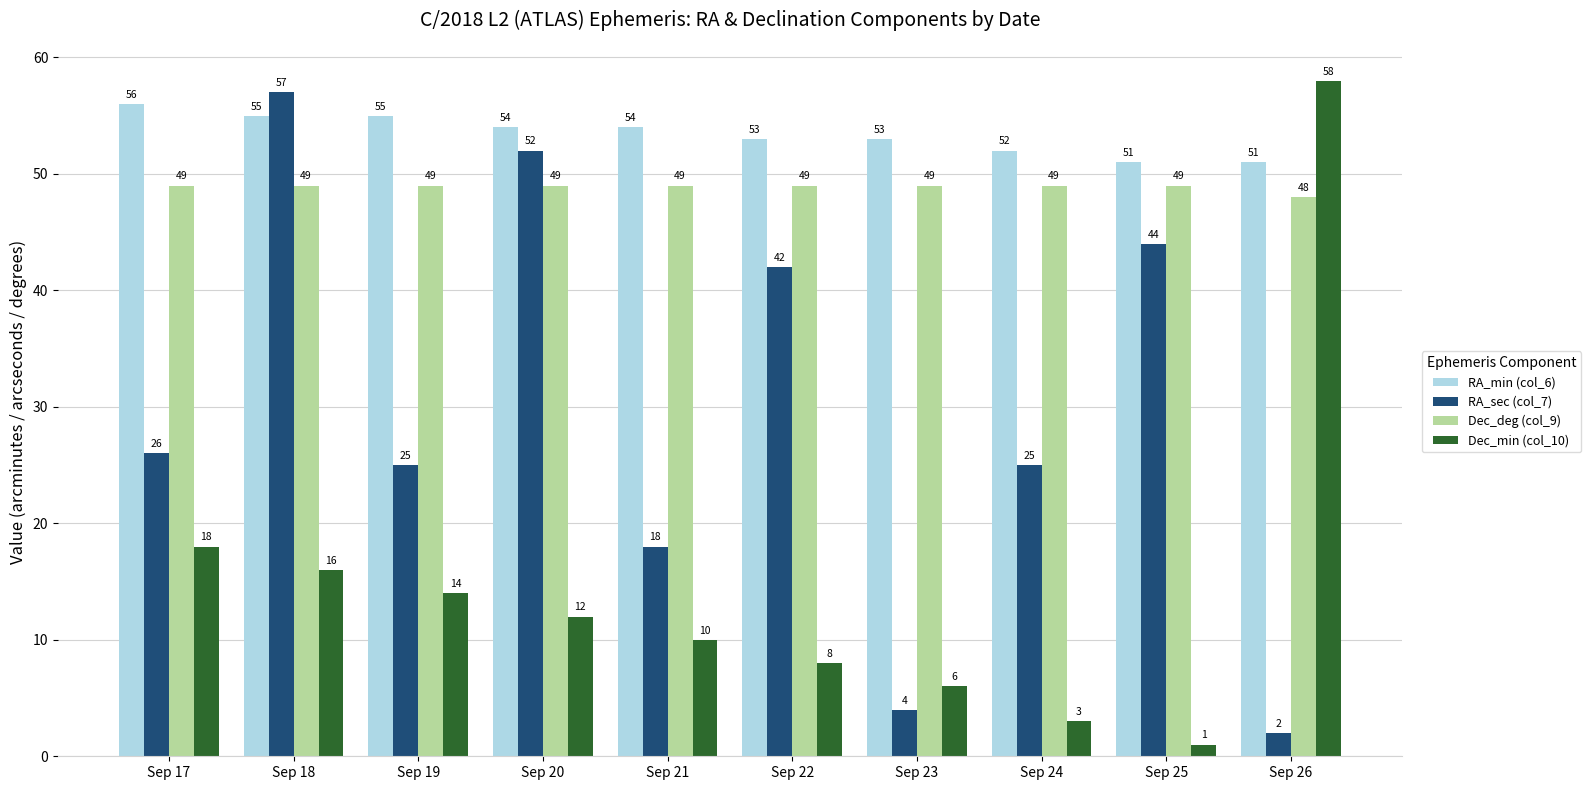

Reading right to left, transcribe all the data shown in this chart.

RA_min (col_6): Sep 26=51	Sep 25=51	Sep 24=52	Sep 23=53	Sep 22=53	Sep 21=54	Sep 20=54	Sep 19=55	Sep 18=55	Sep 17=56
RA_sec (col_7): Sep 26=2	Sep 25=44	Sep 24=25	Sep 23=4	Sep 22=42	Sep 21=18	Sep 20=52	Sep 19=25	Sep 18=57	Sep 17=26
Dec_deg (col_9): Sep 26=48	Sep 25=49	Sep 24=49	Sep 23=49	Sep 22=49	Sep 21=49	Sep 20=49	Sep 19=49	Sep 18=49	Sep 17=49
Dec_min (col_10): Sep 26=58	Sep 25=1	Sep 24=3	Sep 23=6	Sep 22=8	Sep 21=10	Sep 20=12	Sep 19=14	Sep 18=16	Sep 17=18